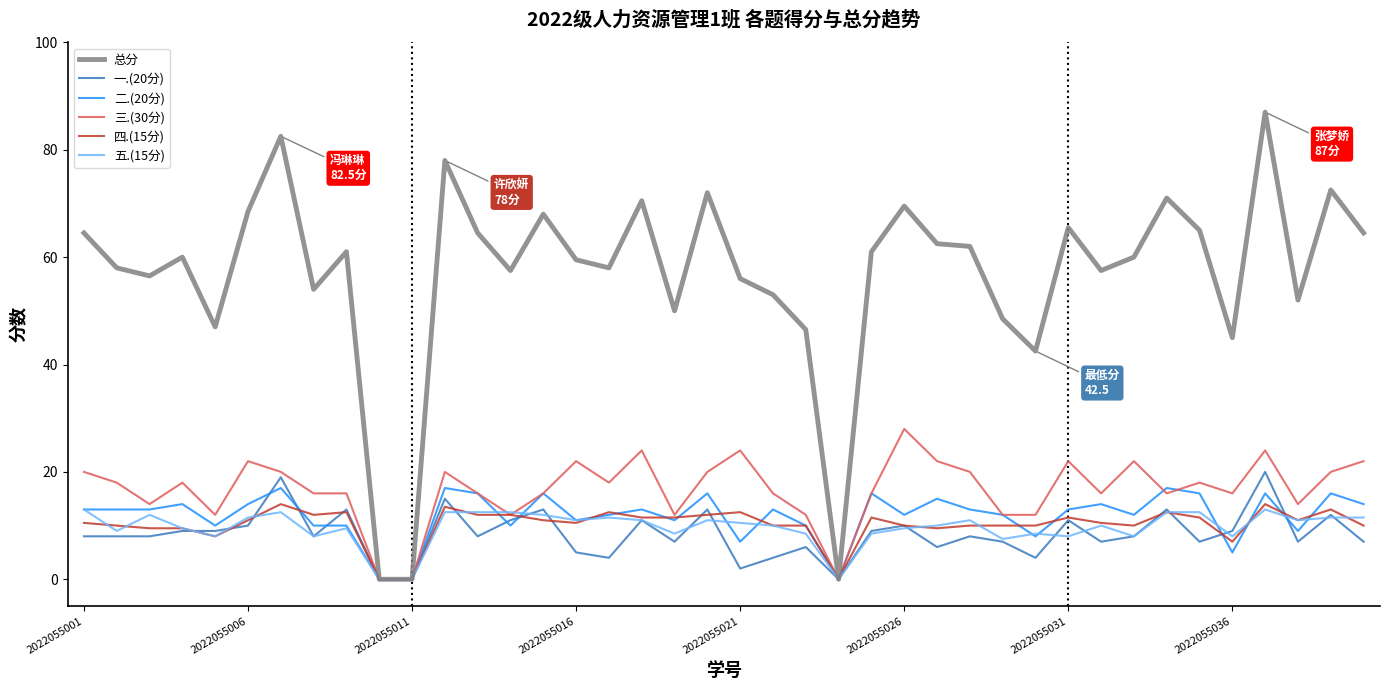

What is the maximum value for 总分?

87.0